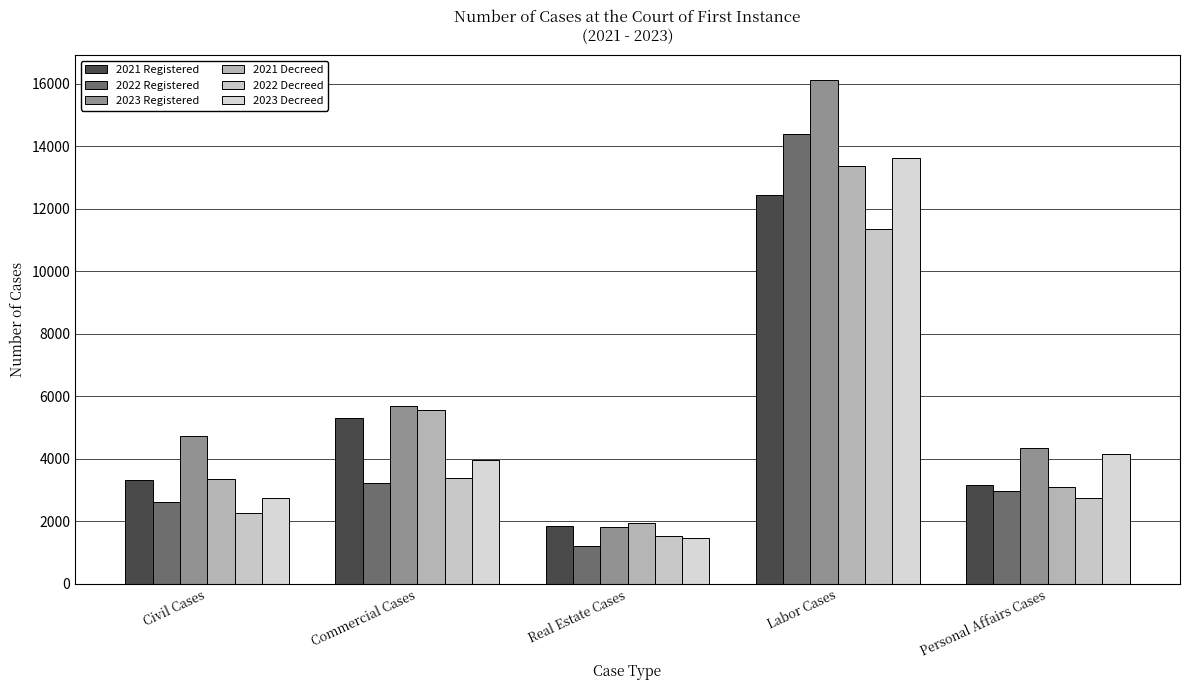

How many series are shown in this chart?

6